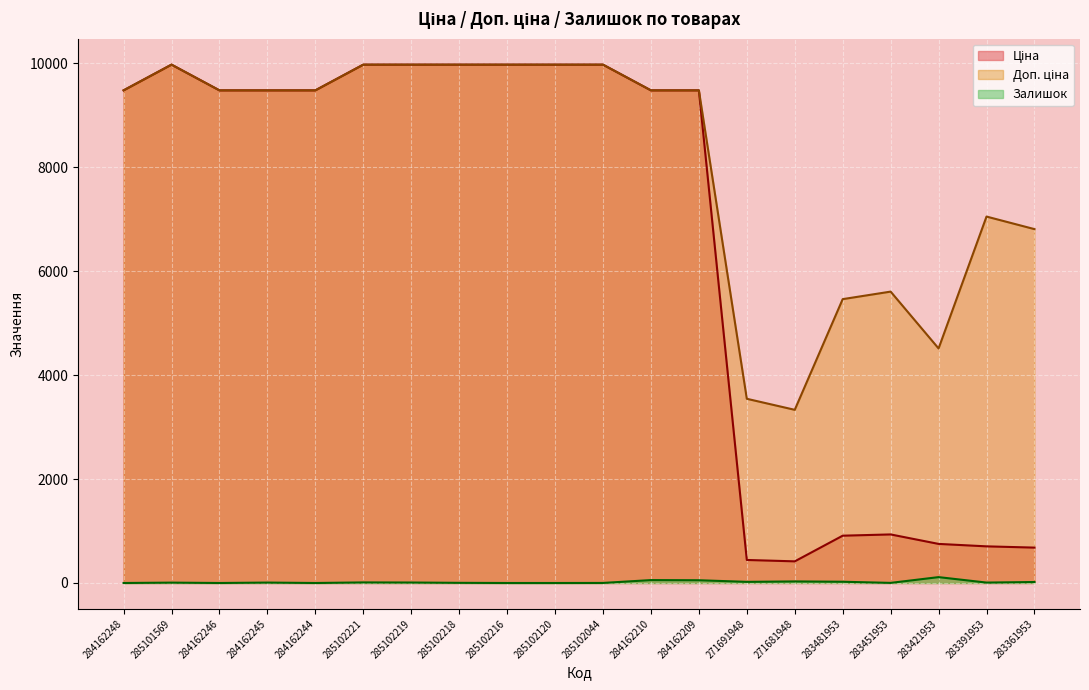

Is the value of Ціна at 271691948 greater than the value of Доп. ціна at 284162246?

No